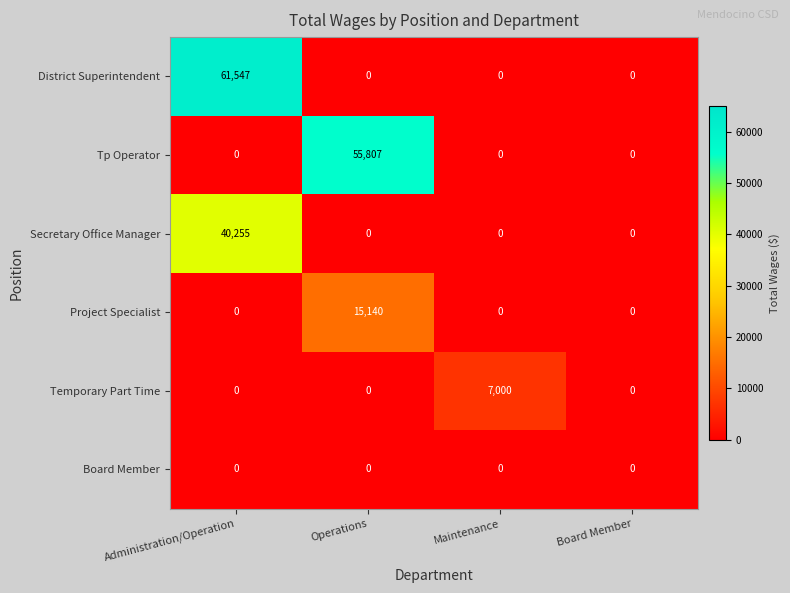

List the series in order of their peak value, lowest first.

Board Member, Temporary Part Time, Project Specialist, Secretary Office Manager, Tp Operator, District Superintendent